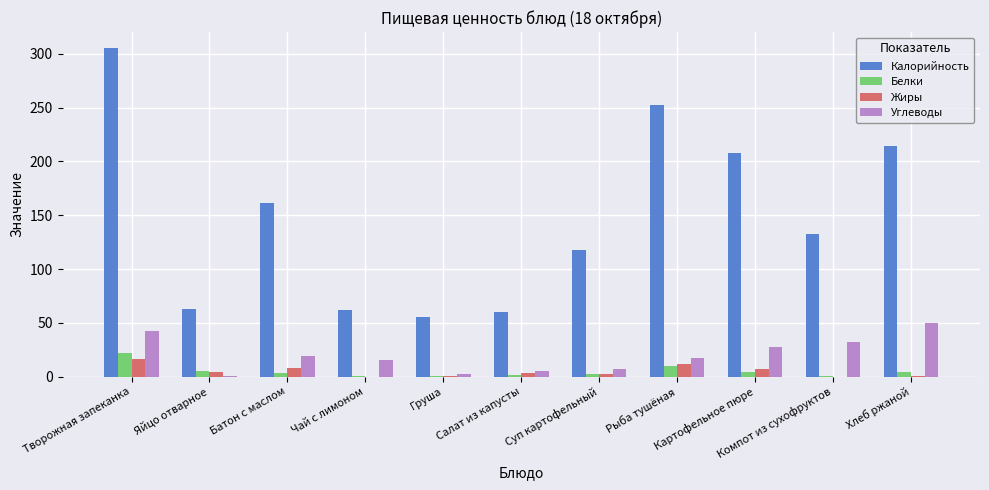

What is the maximum value shown in the chart?

305.0